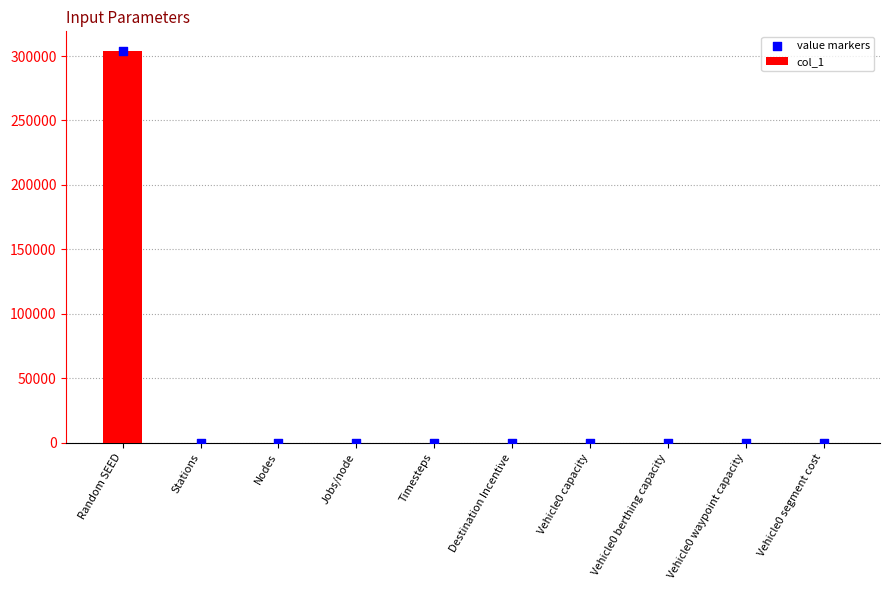

What is the total value across all series at Vehicle0 segment cost?

13.0